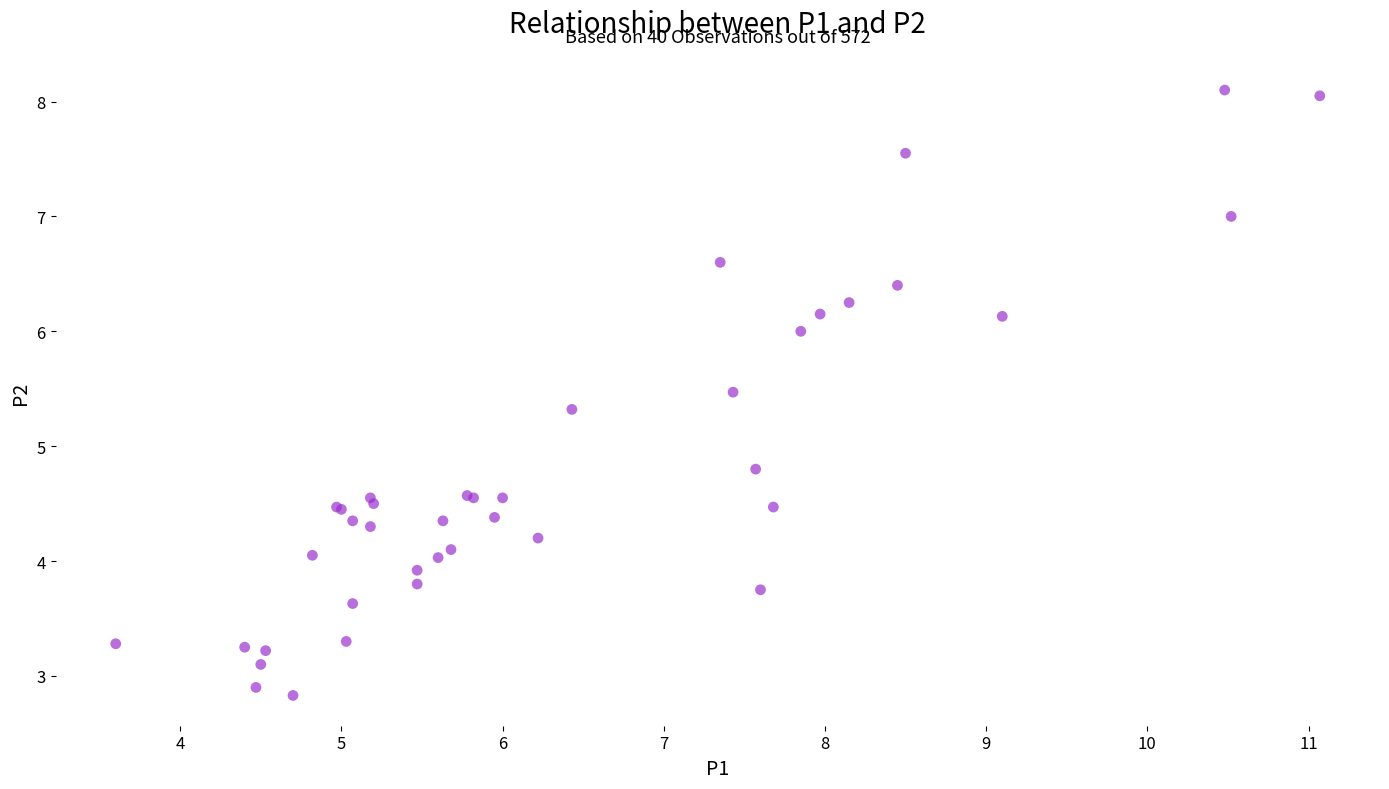

What Y value in the scatter plot is closest to 5?

4.8